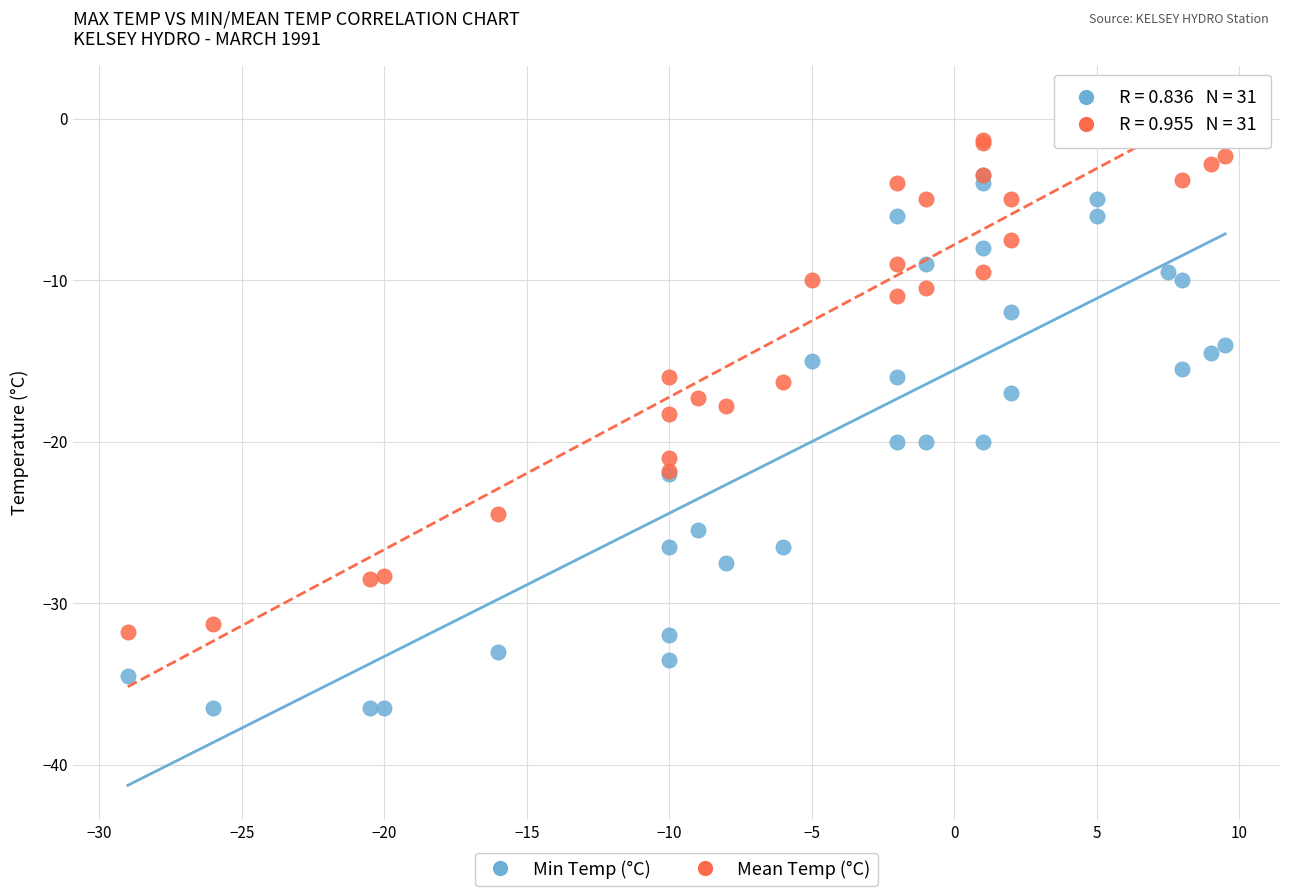

What are all the series names shown in the legend?

Min Temp (°C), Mean Temp (°C)